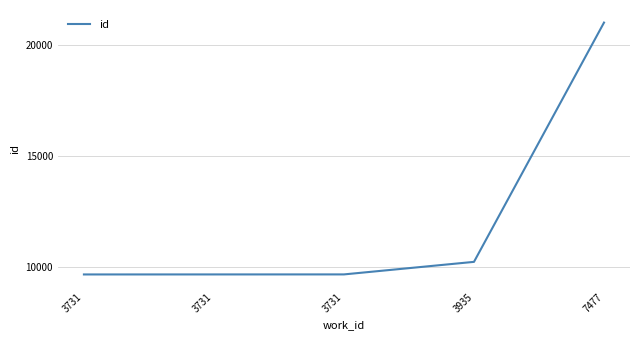

List the labels in order of value, smallest first.

3731, 3731, 3731, 3935, 7477